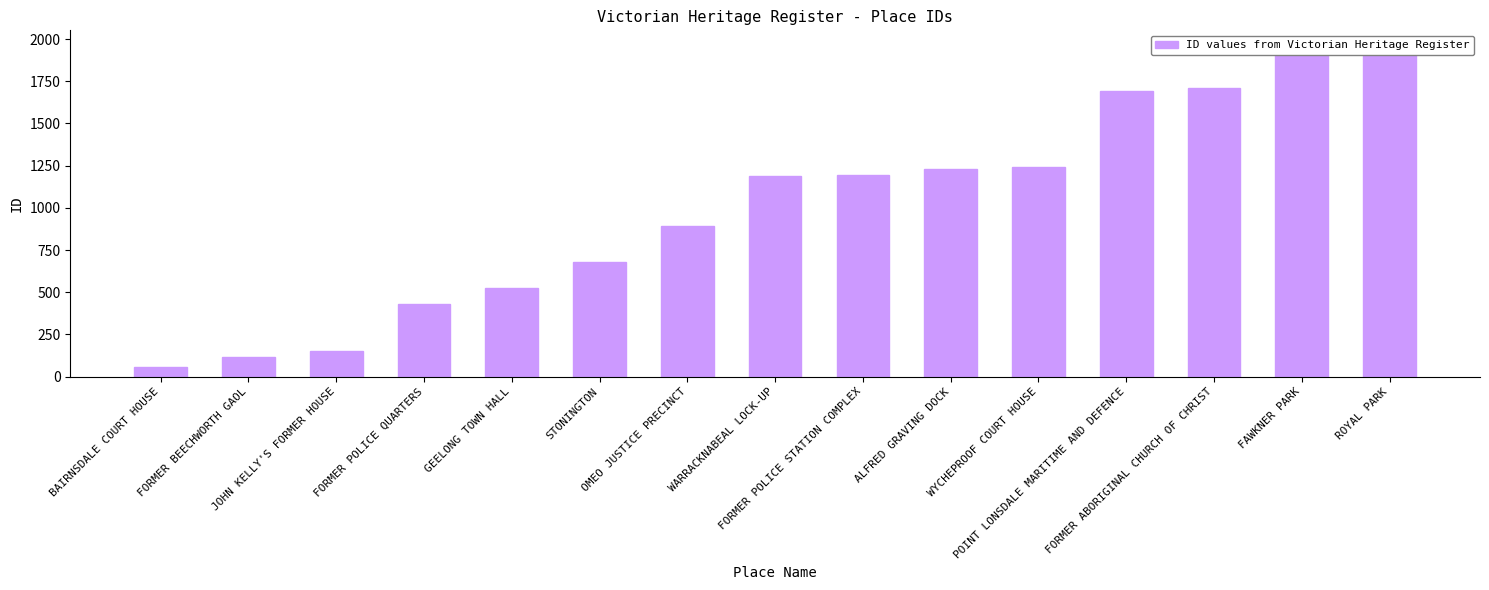

Count the number of data series in this chart.

1